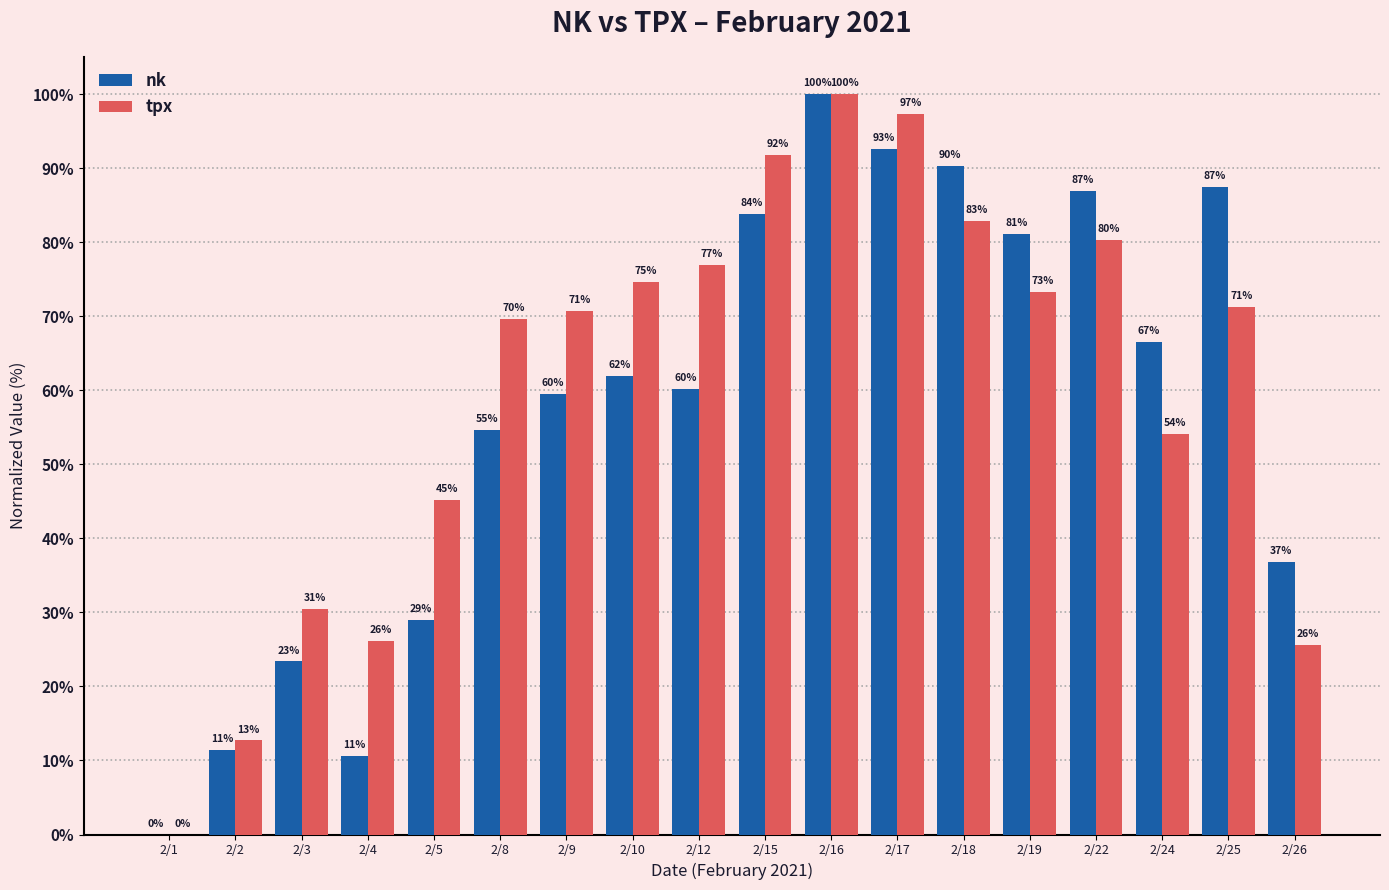

True or false: nk has a value of 83.9 at 2/15.

True